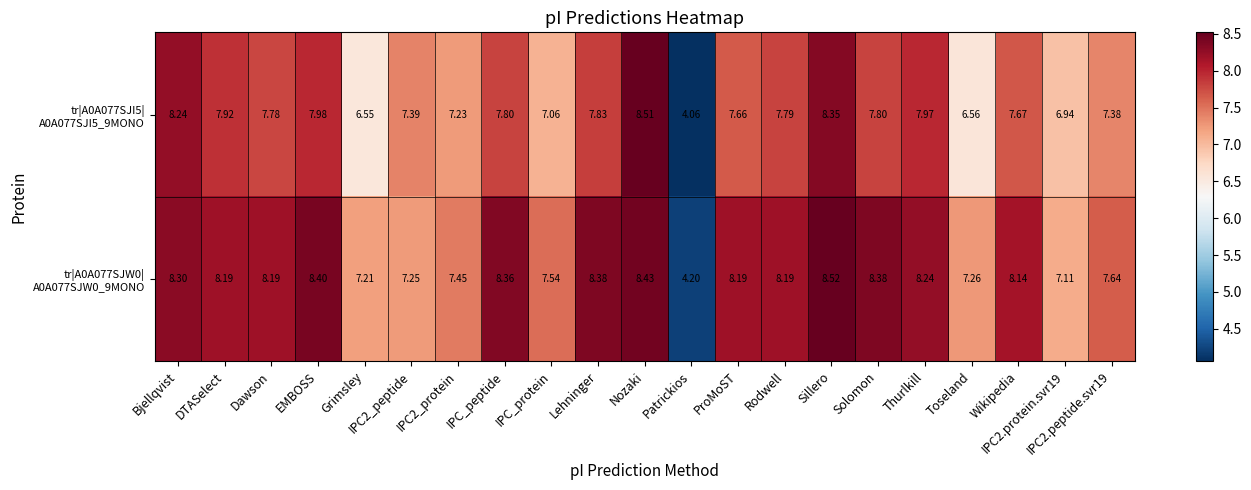

How many series are shown in this chart?

2